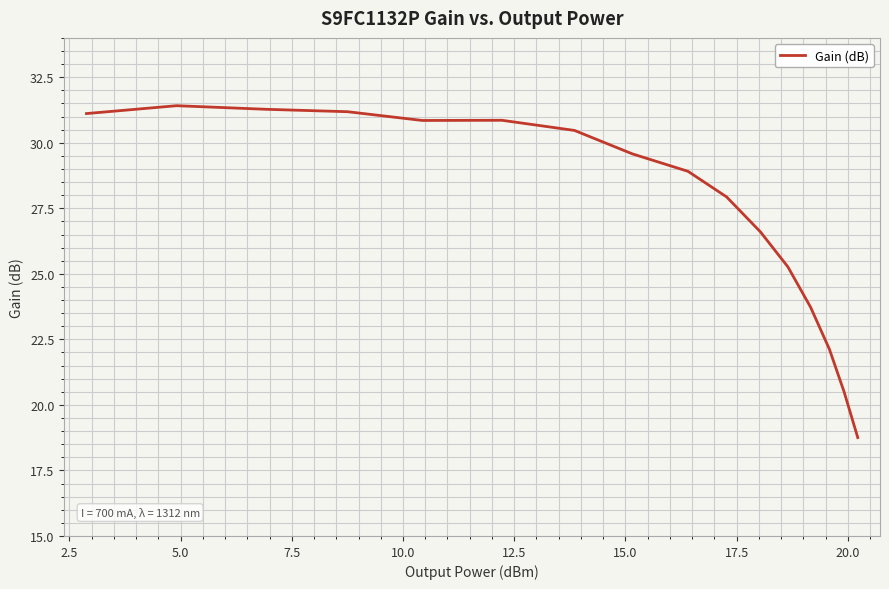

What is the greatest value displayed?

31.4